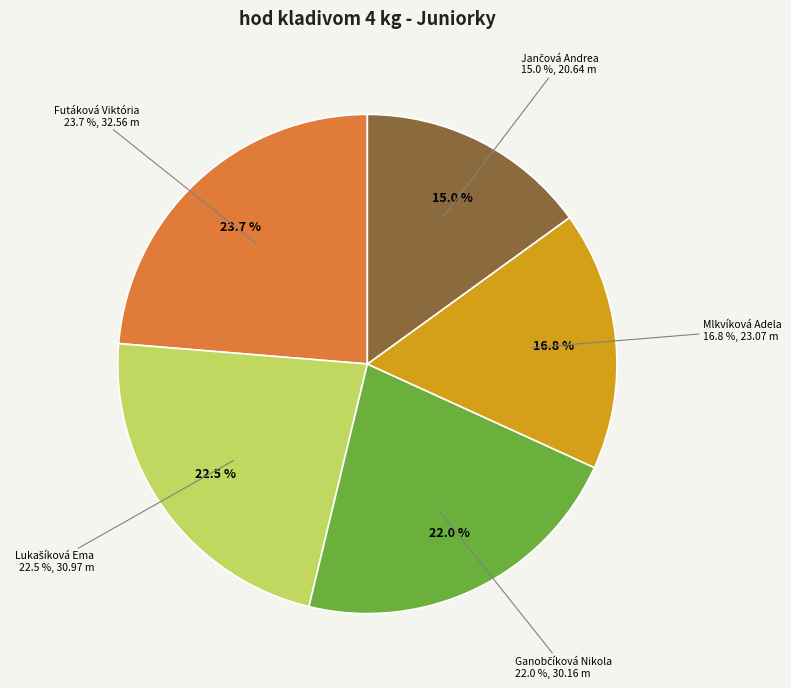

Which slice is the smallest?

Jančová Andrea